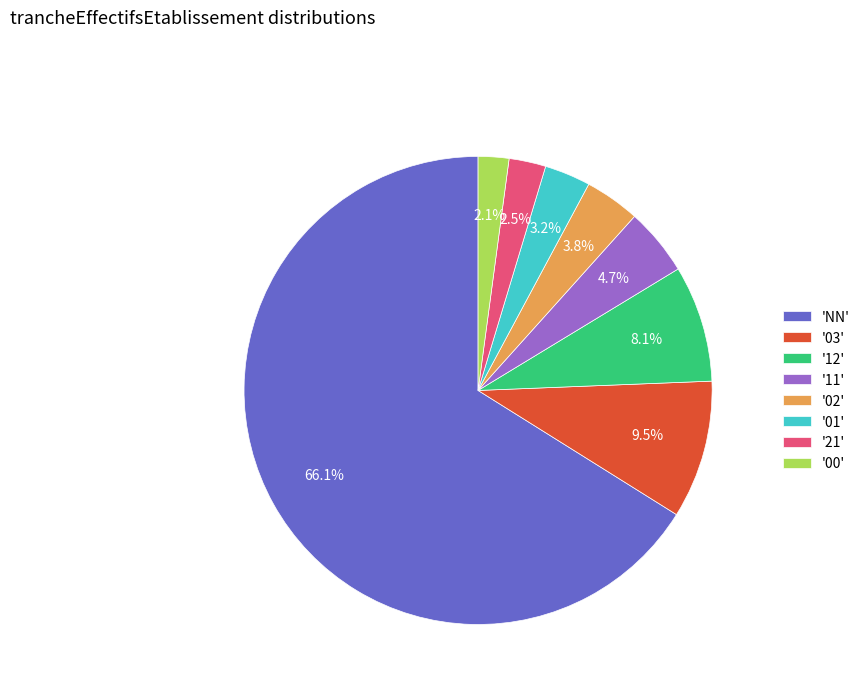

Is there a majority slice in this chart?

Yes